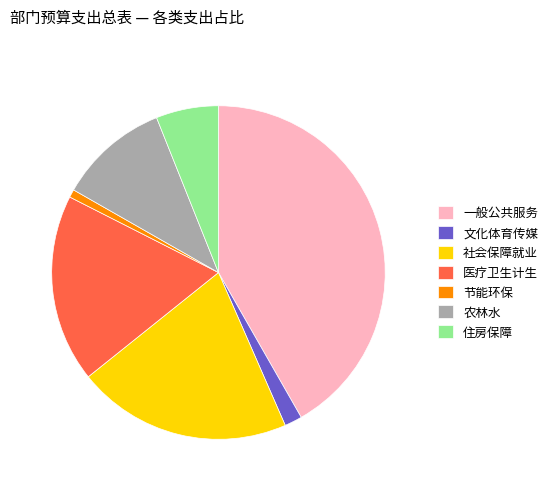

Combined, do 一般公共服务 and 文化体育传媒 account for over 50%?

No